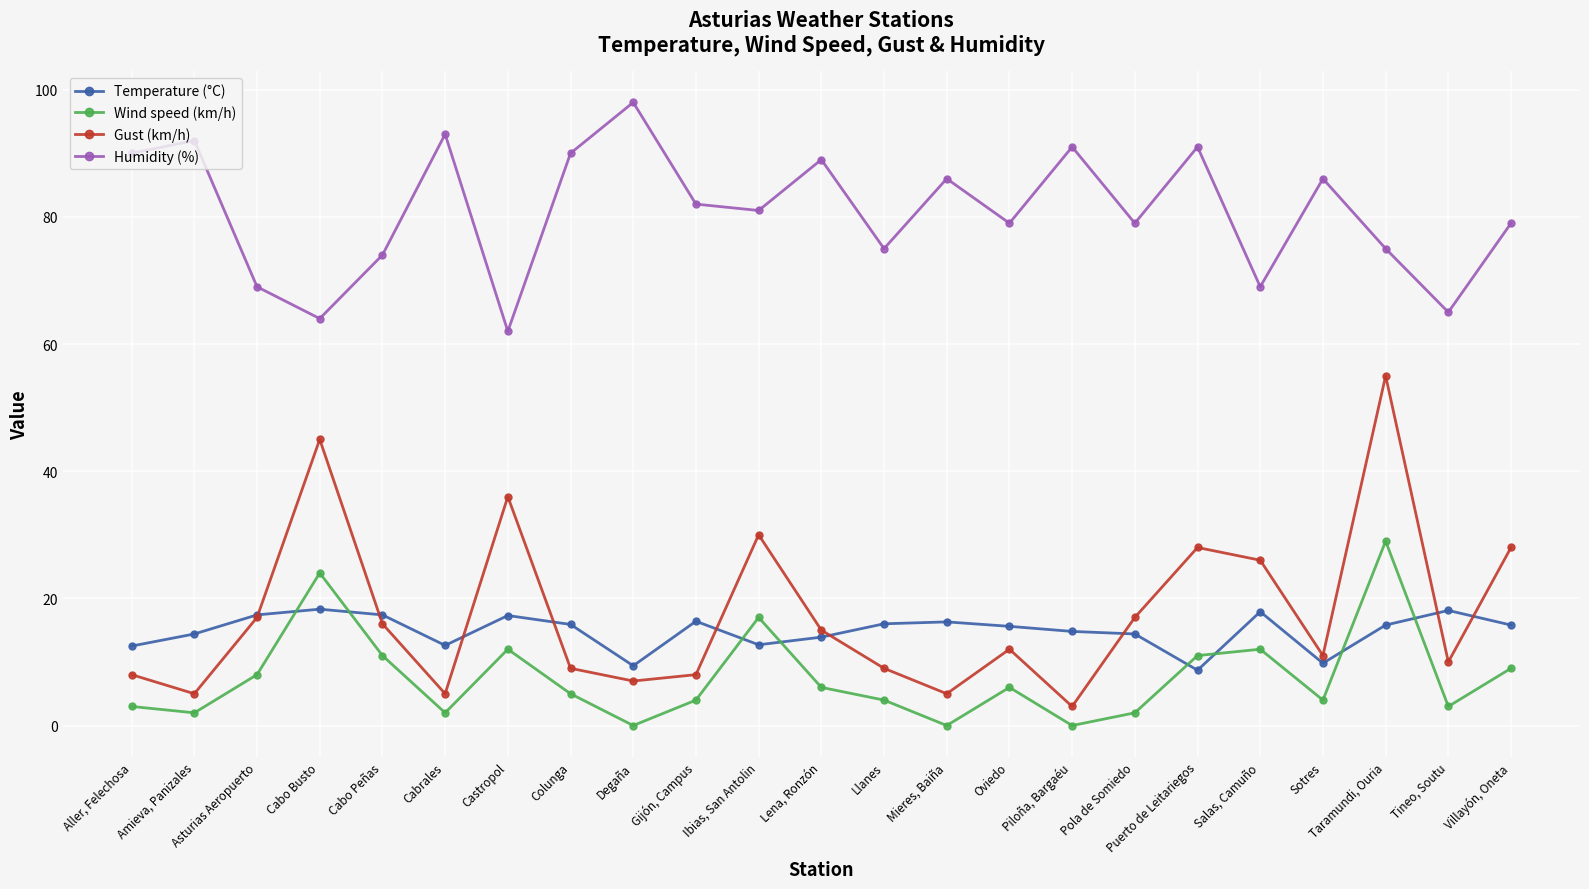

True or false: Humidity (%) and Temperature (°C) cross at least once.

False